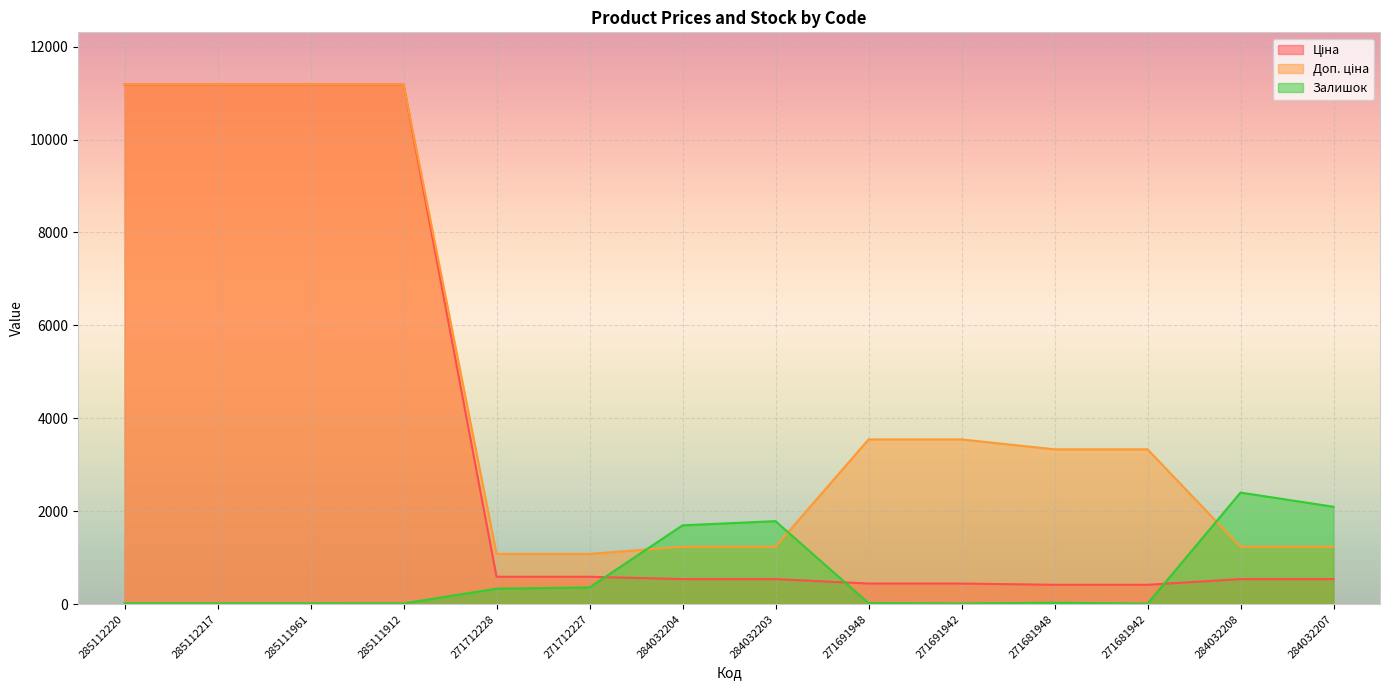

Does the chart display data point markers on the line(s)?

No